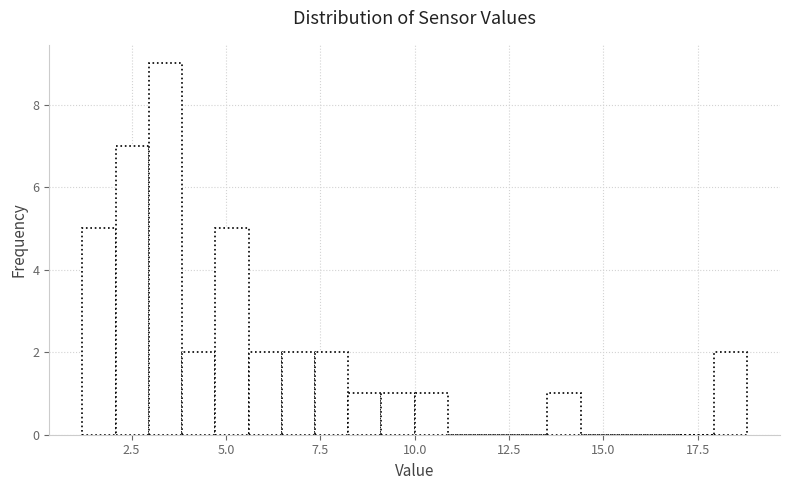

Read against the x-axis, roughly where is the centre of the tallest bar?

3.5